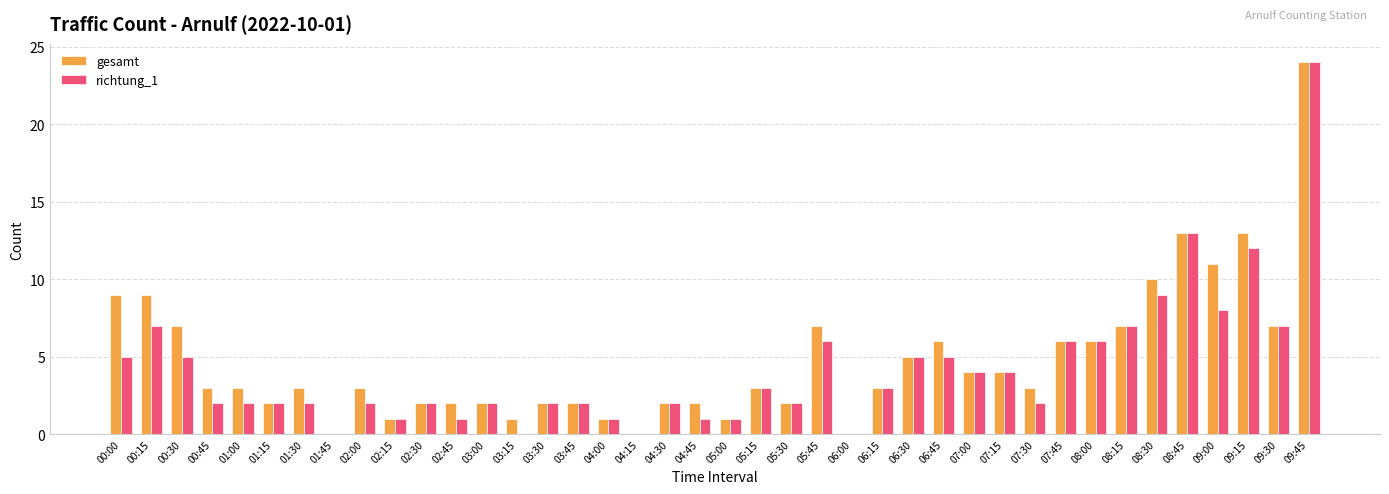

At which label does gesamt reach its peak?

09:45